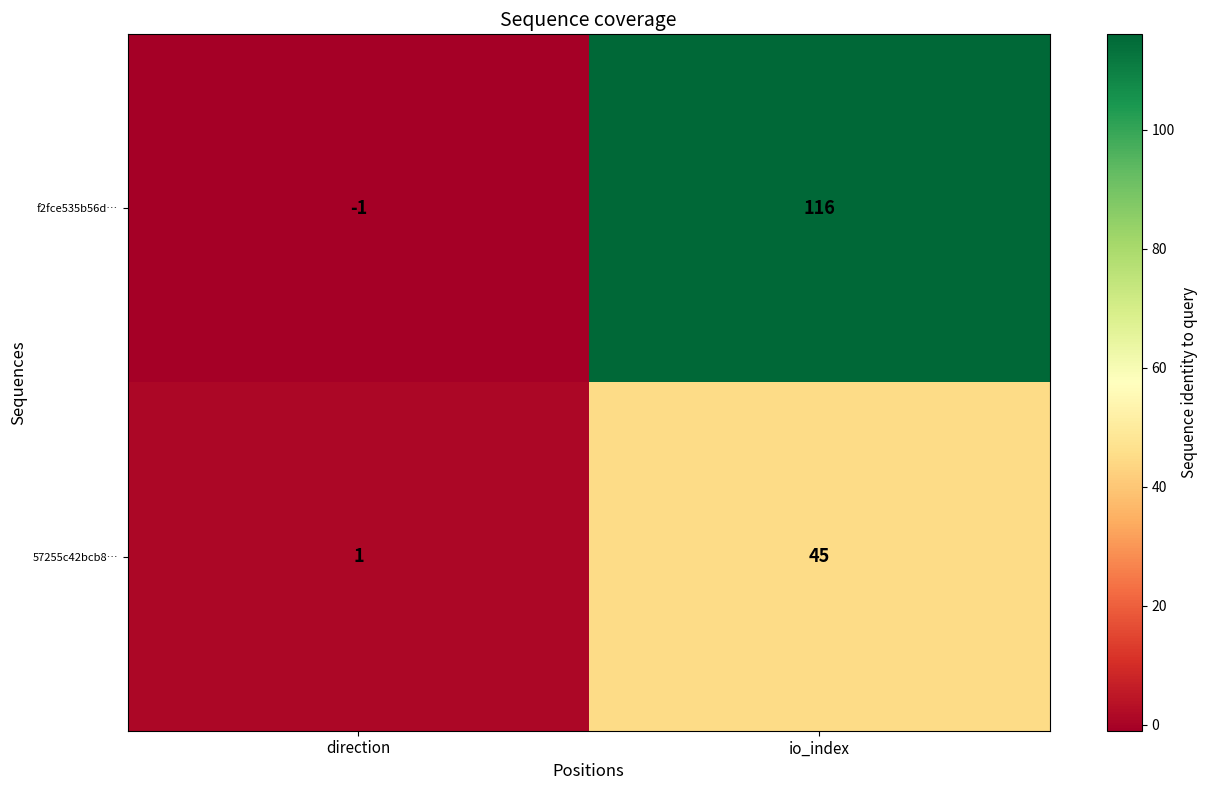

Where is 57255c42bcb8… nearest to the value 23?

direction